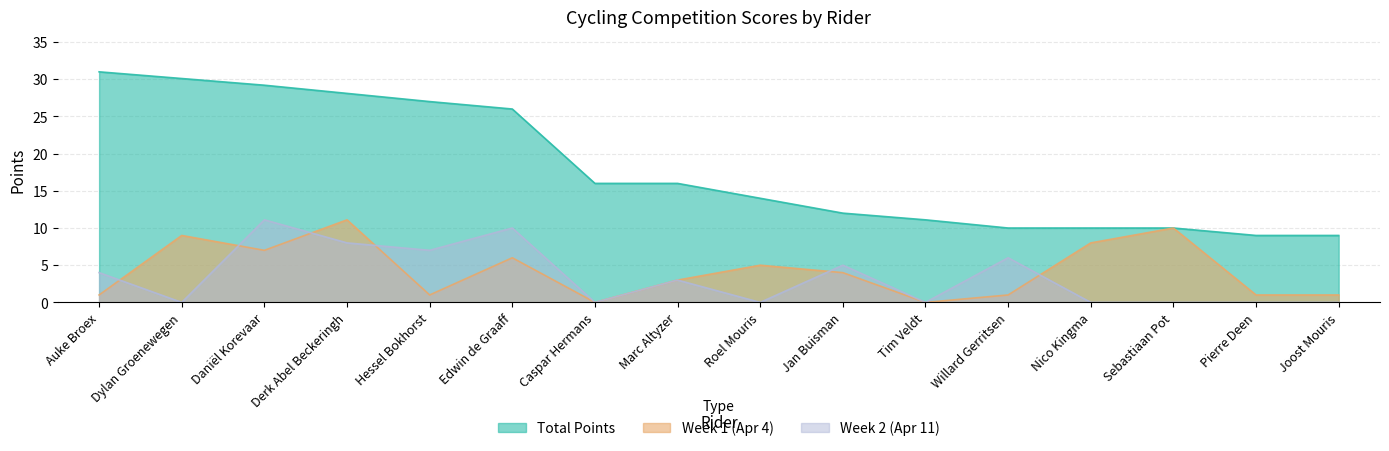

What is the value of the Week 1 (Apr 4) point at the 9th from the left?

5.0